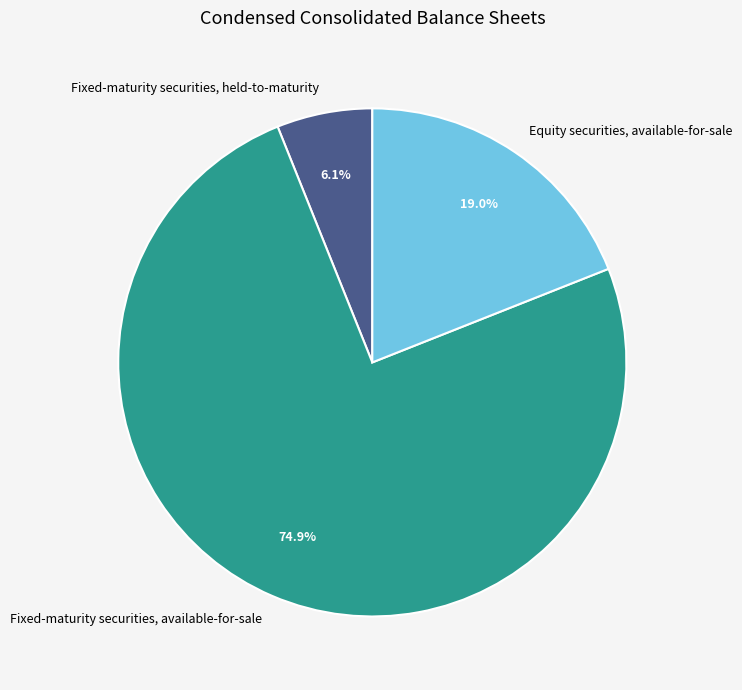

To the nearest percent, what percentage of the pie is Fixed-maturity securities, available-for-sale?

75%